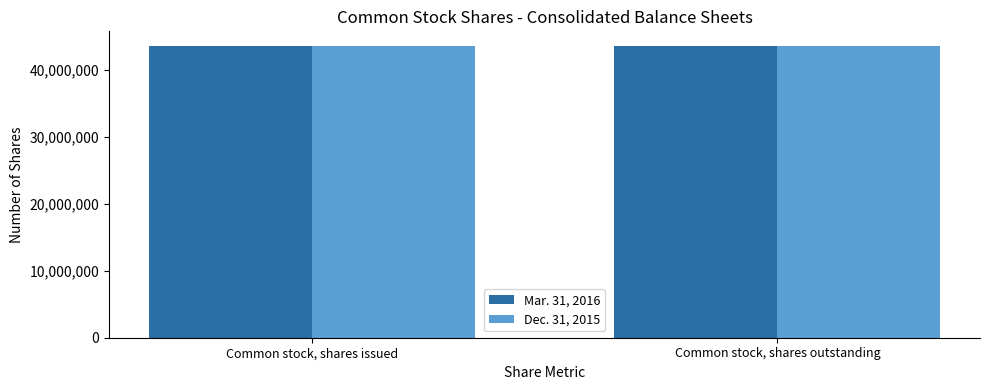

Reading right to left, extract all data points from this chart.

Mar. 31, 2016: Common stock, shares outstanding=43570230	Common stock, shares issued=43570230
Dec. 31, 2015: Common stock, shares outstanding=43565495	Common stock, shares issued=43565495